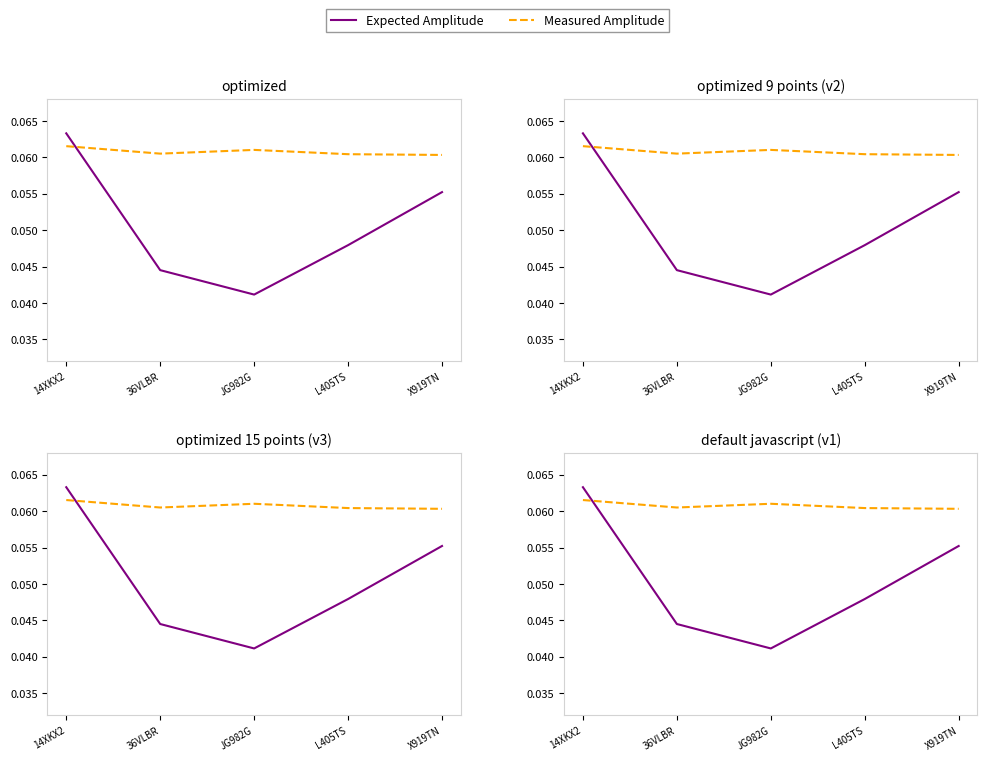

Which has a higher value, L405TS or 36VLBR?

L405TS